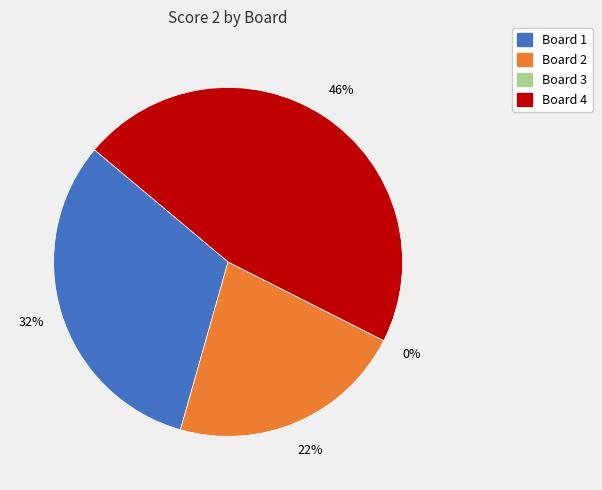

True or false: Board 1 accounts for 32% of the total.

True